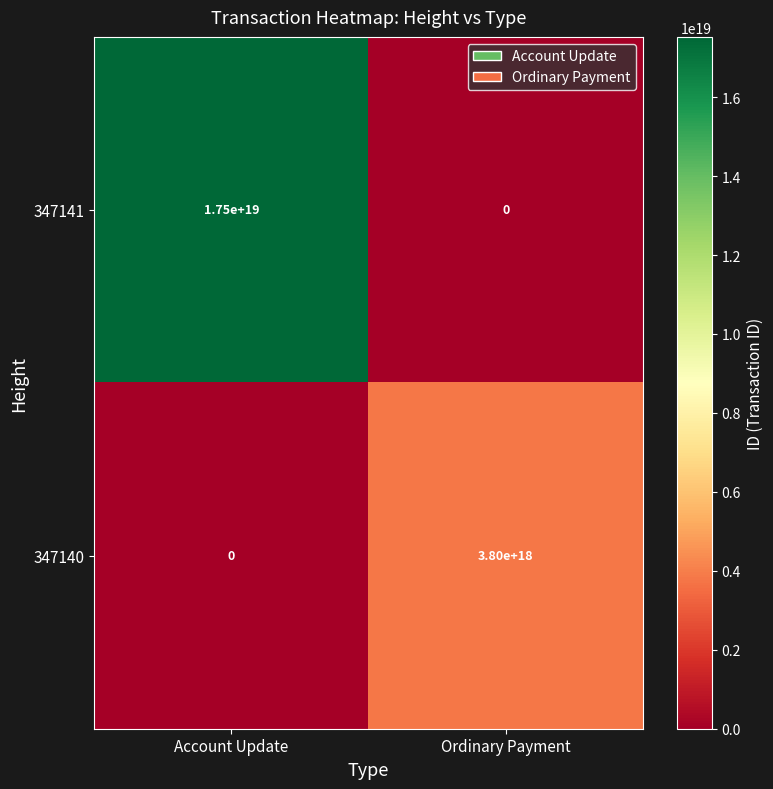

At Ordinary Payment, list the series in order from largest to smallest.

347140, 347141